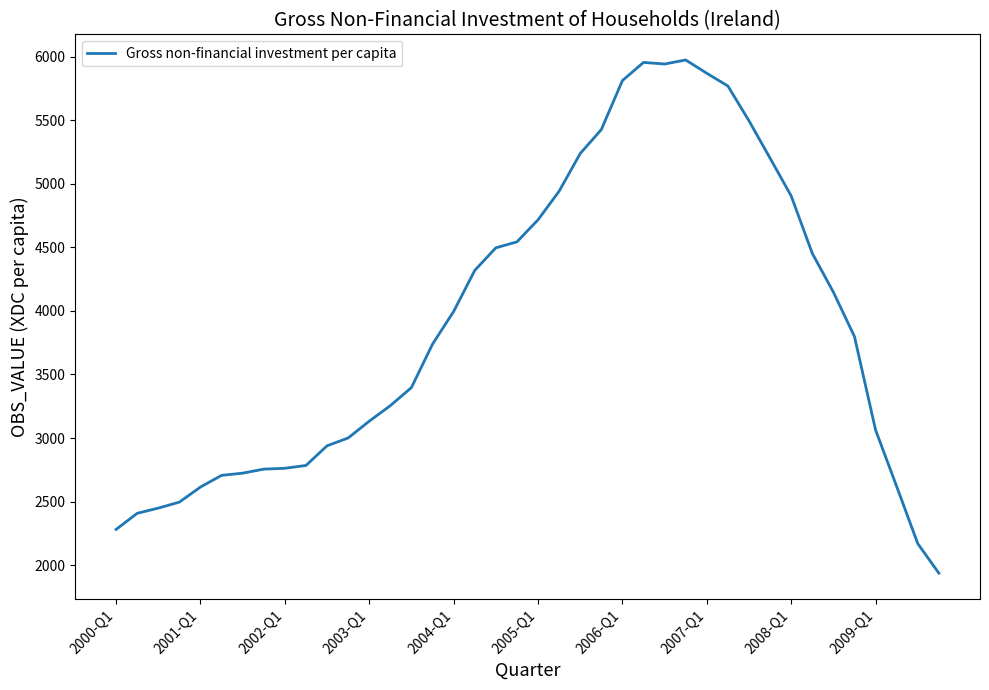

What is the smallest value displayed?

1936.5